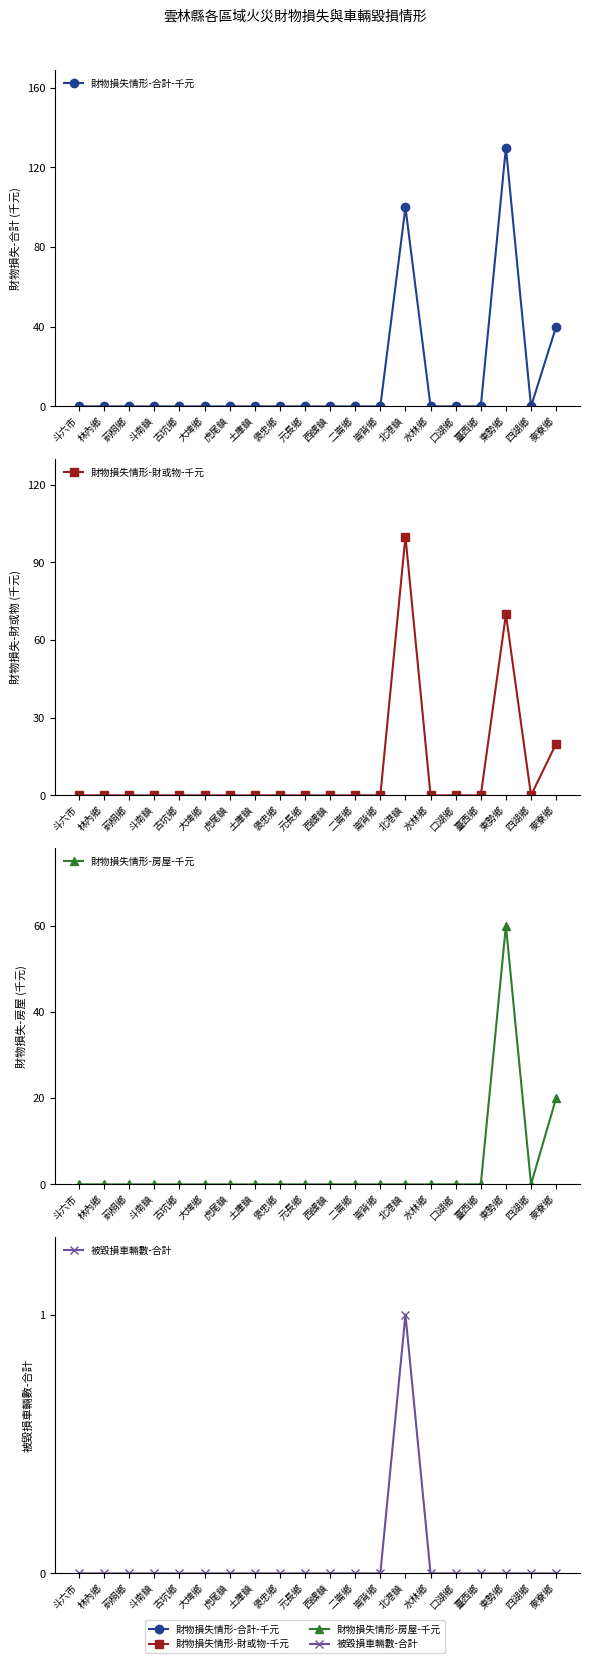

Between 林內鄉 and 北港鎮, which is larger?

北港鎮